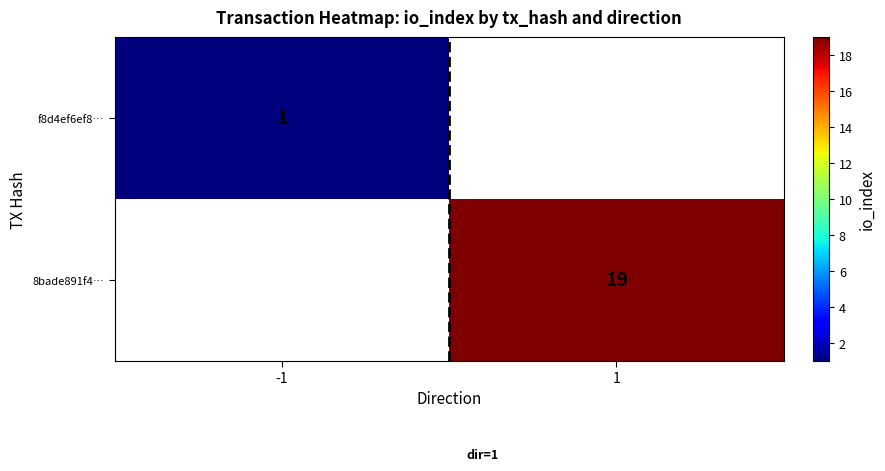

Is the value of f8d4ef6ef8… at -1 greater than the value of 8bade891f4… at 1?

No